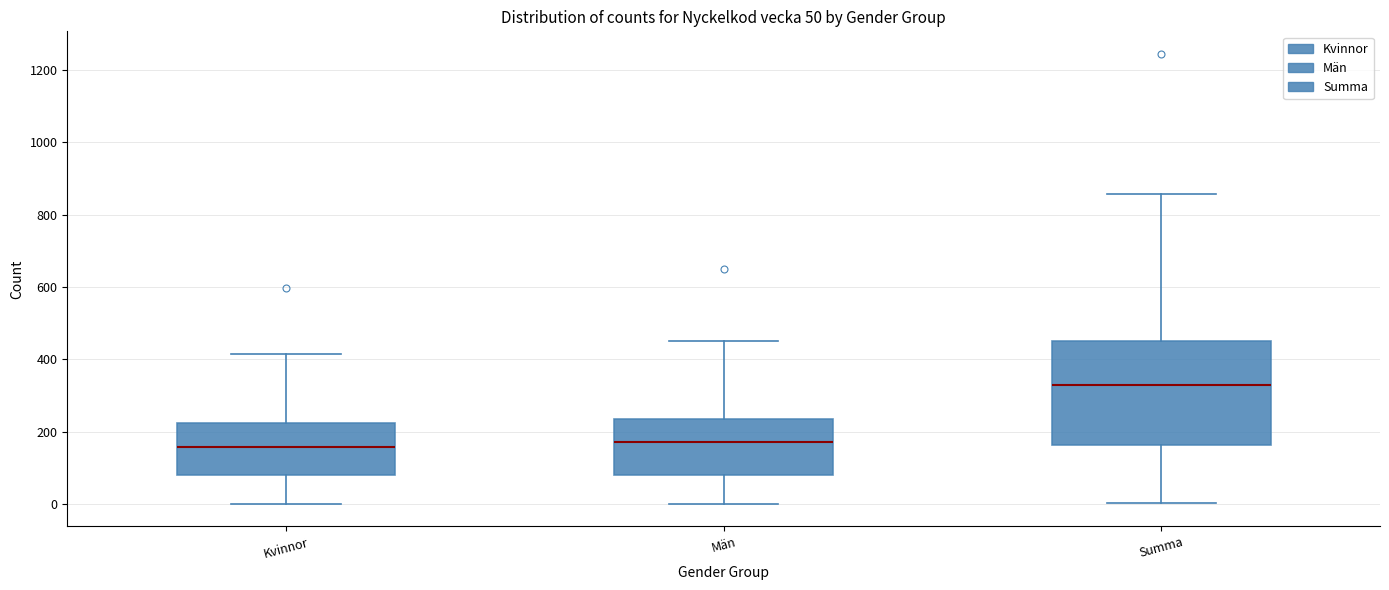

Comparing the boxes themselves (not the whiskers), which one is the tallest?

Summa